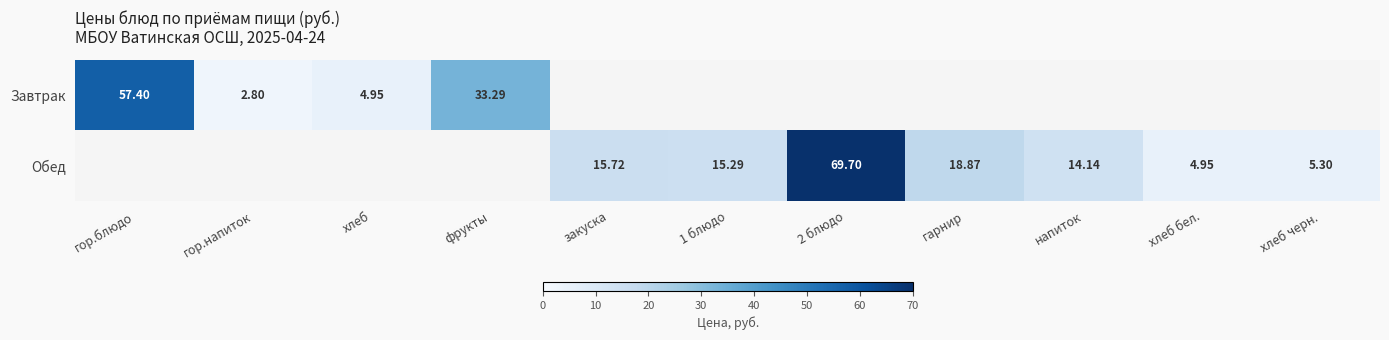

Is the value of Завтрак at гор.блюдо greater than the value of Обед at напиток?

Yes